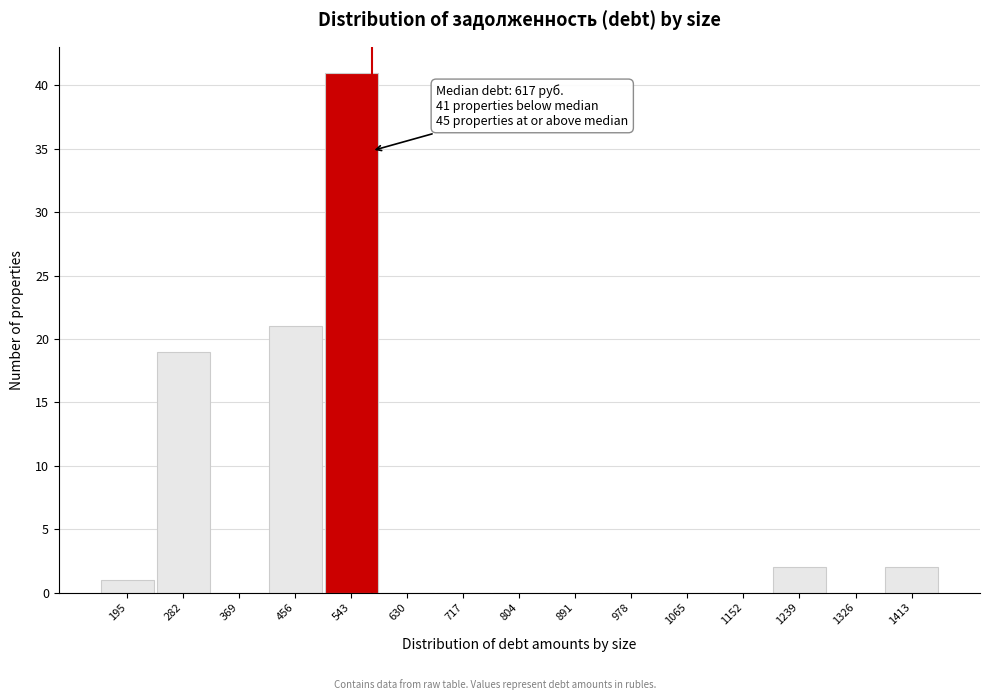

Reading right to left, extract all data points from this chart.

1413=2	1326=0	1239=2	1152=0	1065=0	978=0	891=0	804=0	717=0	630=0	543=41	456=21	369=0	282=19	195=1